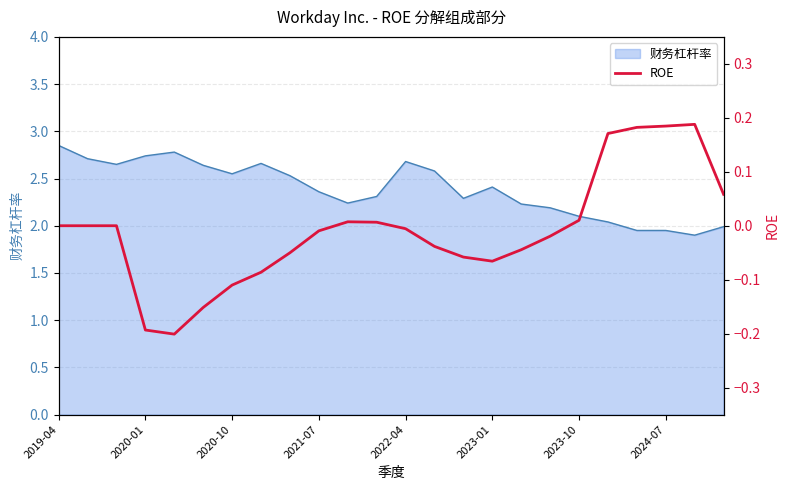

How many data points are above 0?

8